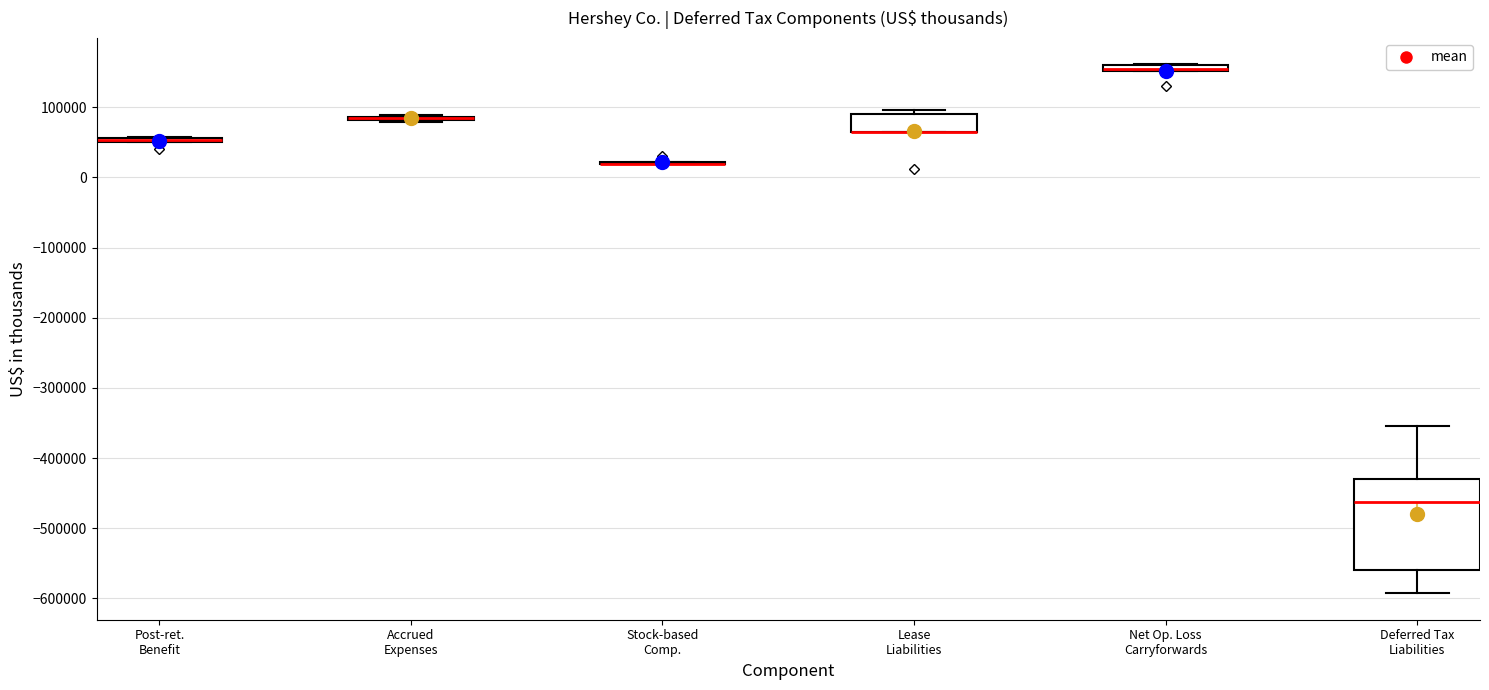

Where is the lower edge of the box for Post-ret. Benefit on the y-axis? The values are not printed on the chart, so give them approximately, as read against the axis.

50000